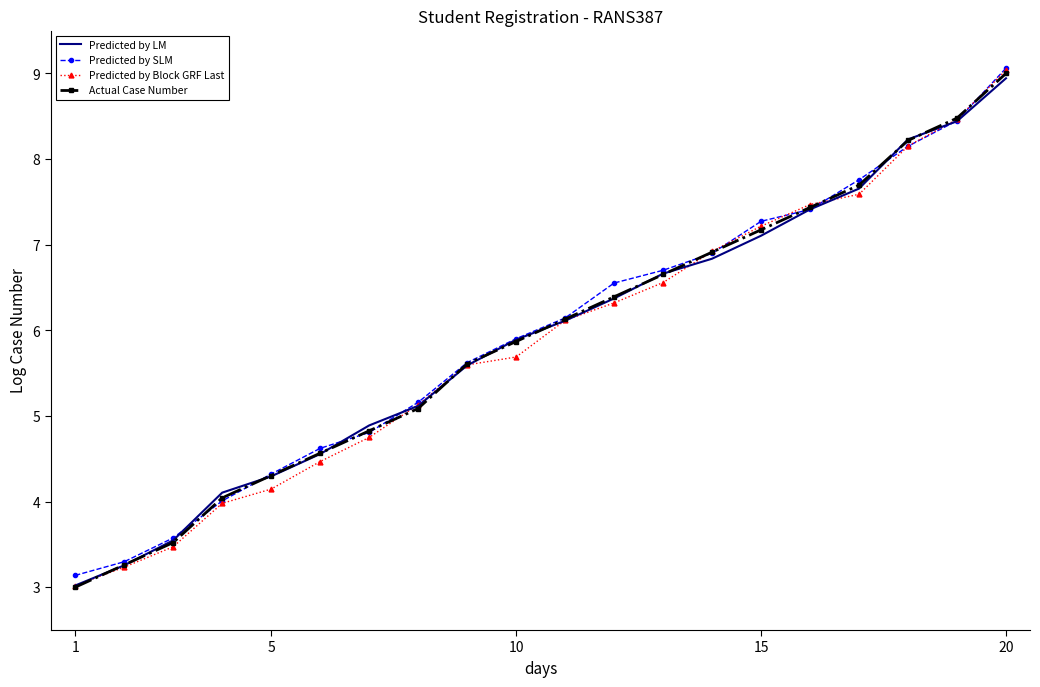

What are all the series names shown in the legend?

Predicted by LM, Predicted by SLM, Predicted by Block GRF Last, Actual Case Number